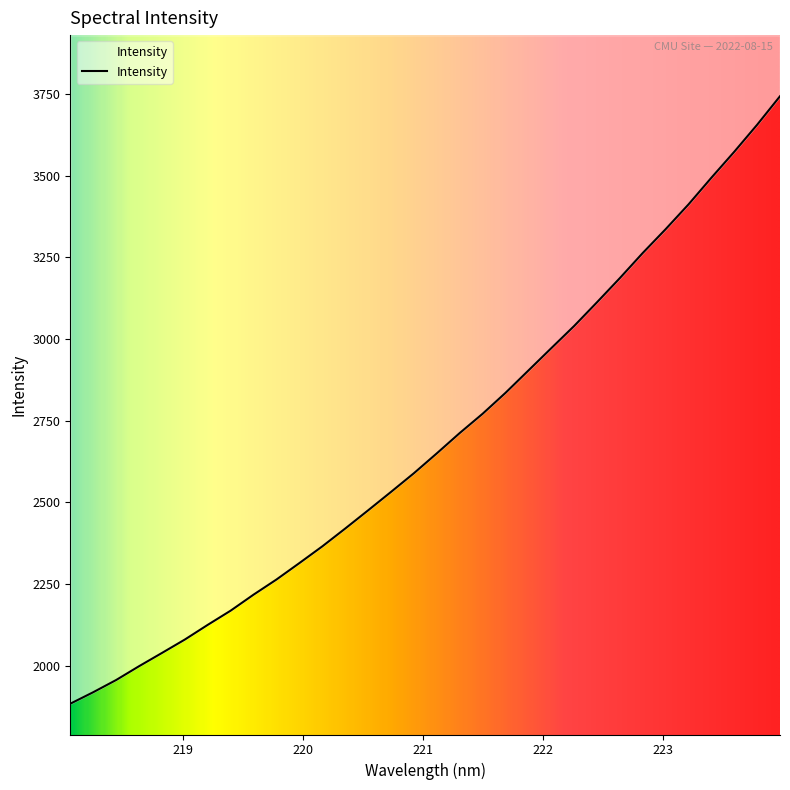

Is it true that the value at 222.263 is 1504.3?

False